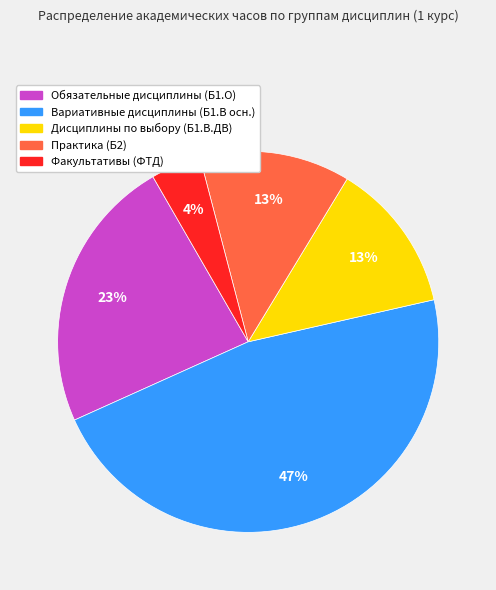

Count the number of slices in the pie.

5